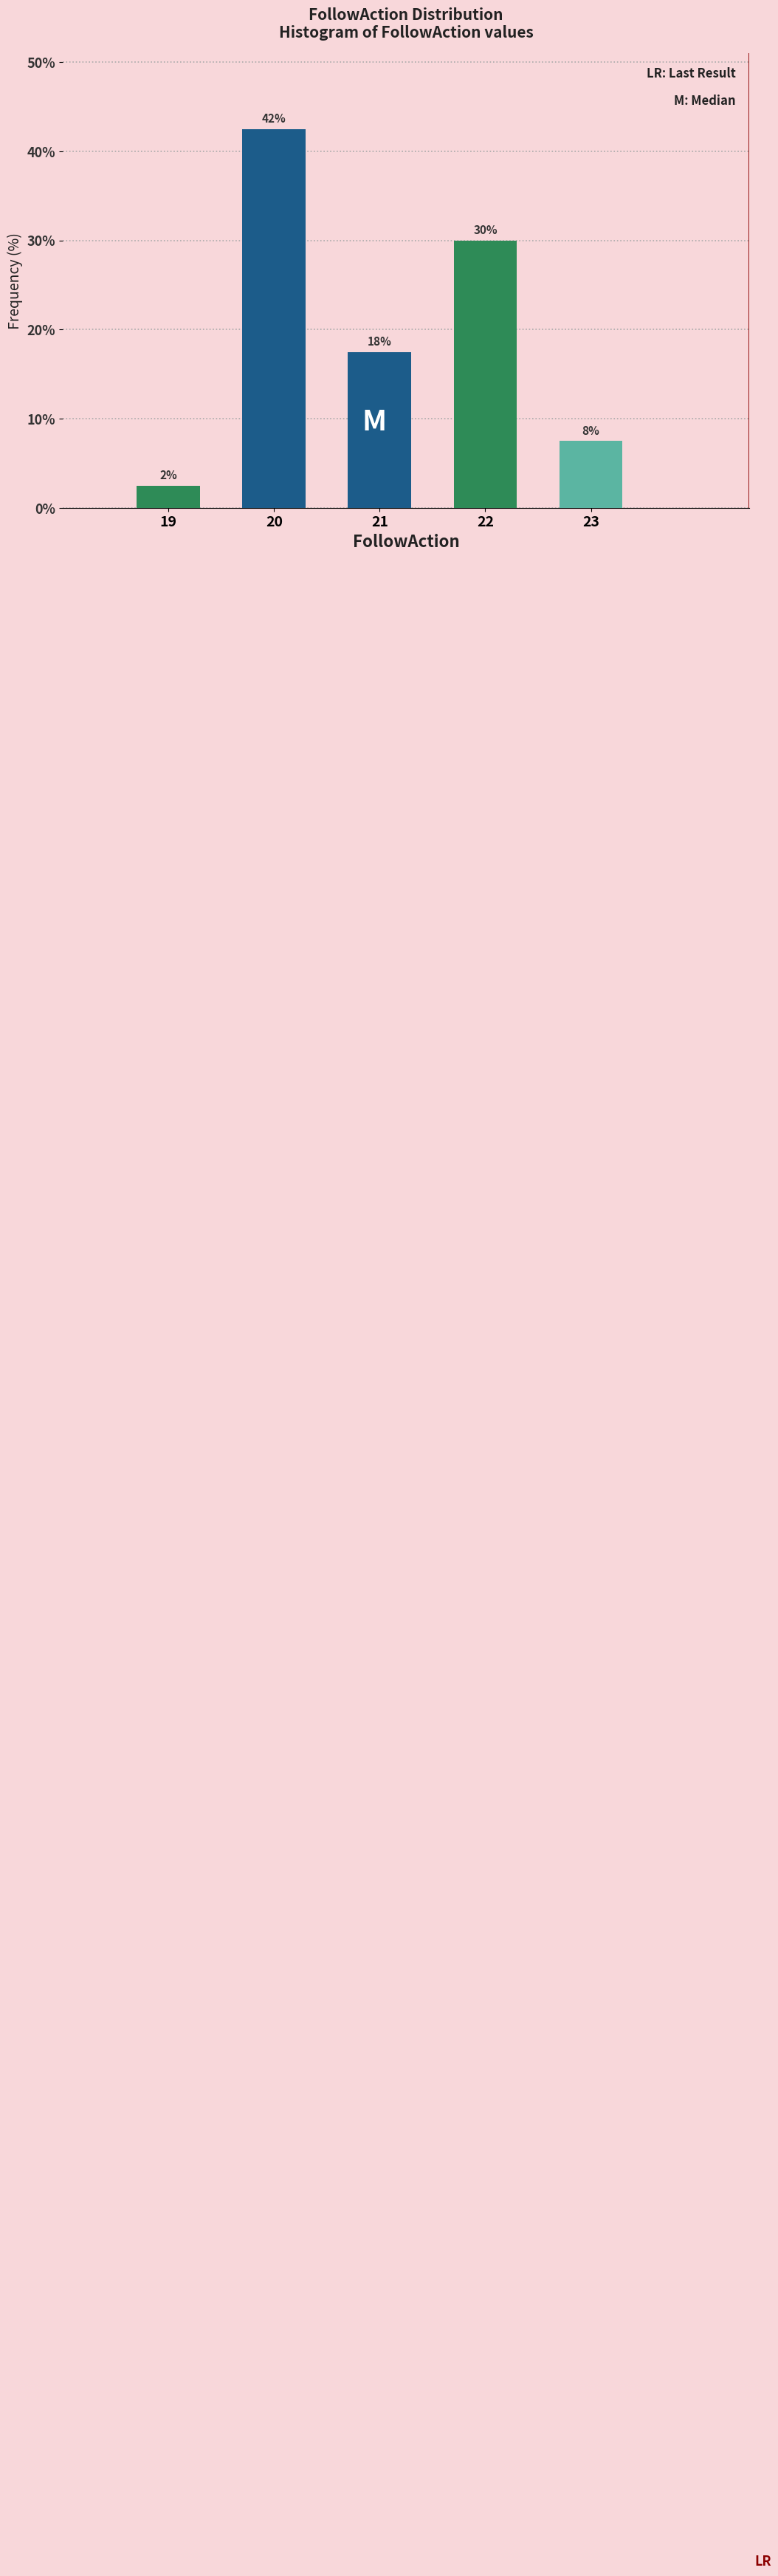

Does the chart contain any negative values?

No